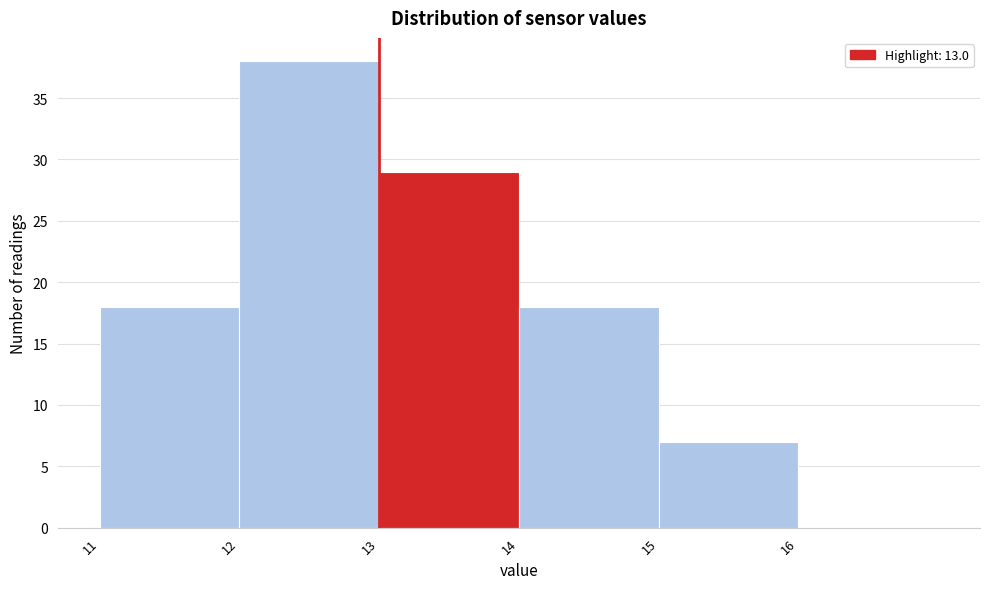

Over which range of the x-axis is the bar tallest?

12 to 13